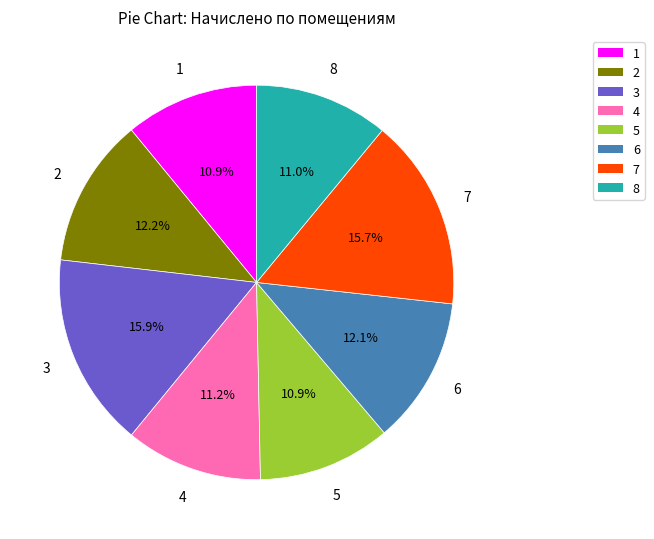

Count the number of slices in the pie.

8